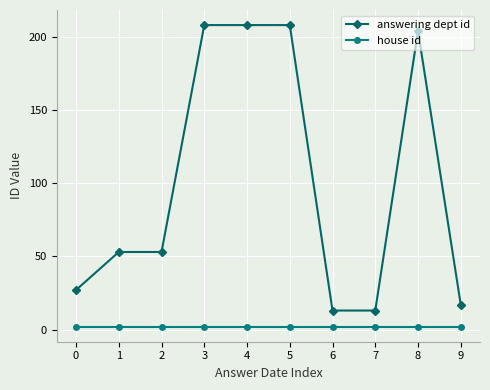

Is this an area chart (filled region under the line)?

No